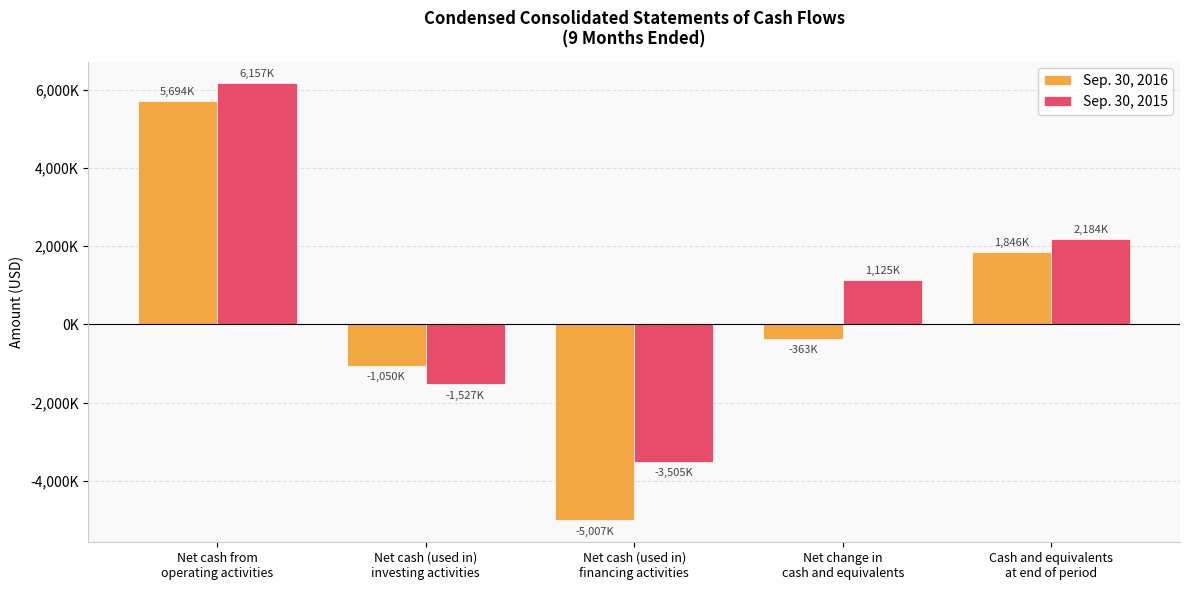

Does the chart contain any negative values?

Yes